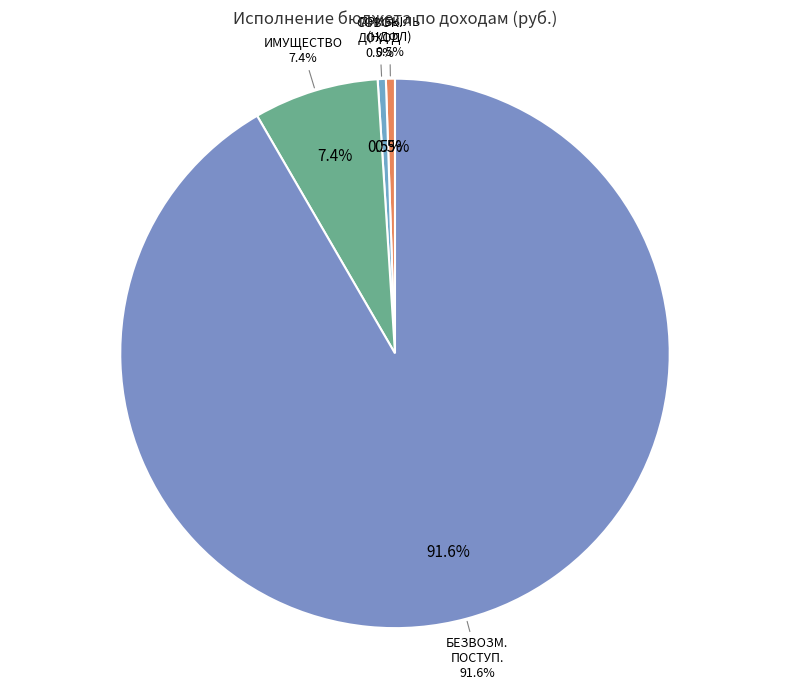

What is the majority slice?

БЕЗВОЗМЕЗДНЫЕ ПОСТУПЛЕНИЯ